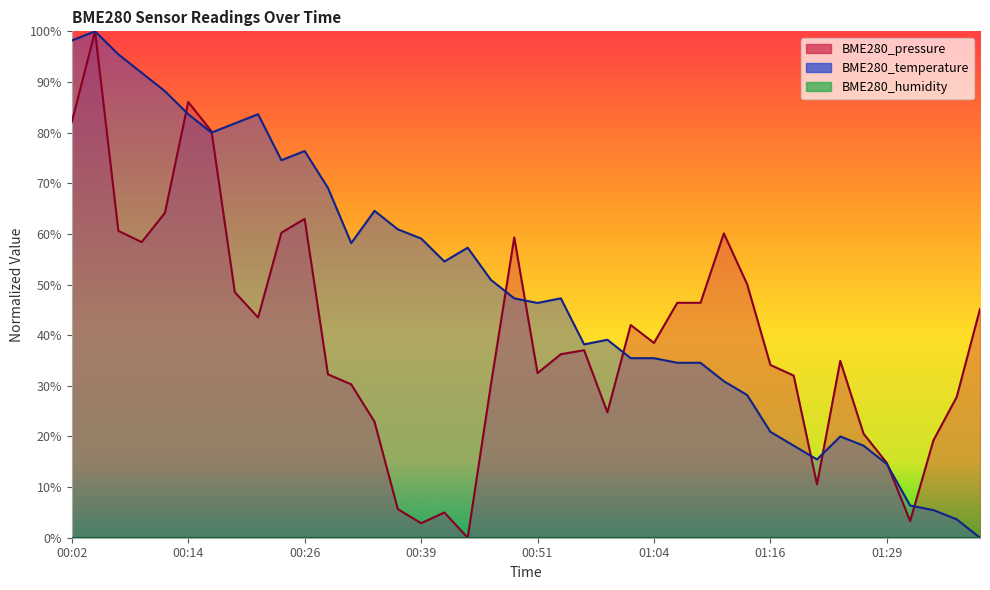

What is the value of the BME280_temperature point at the 20th from the left?

47.3